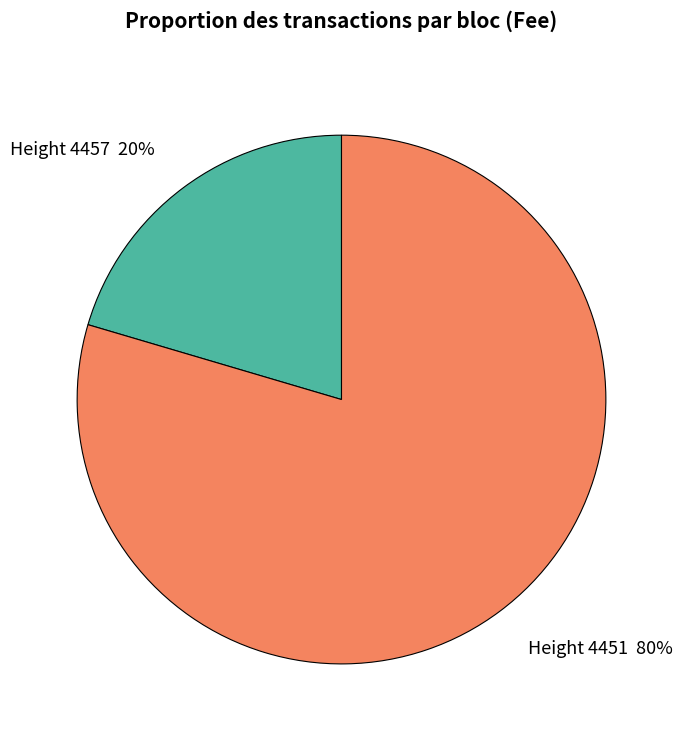

Which has a higher value, Height 4451 or Height 4457?

Height 4451